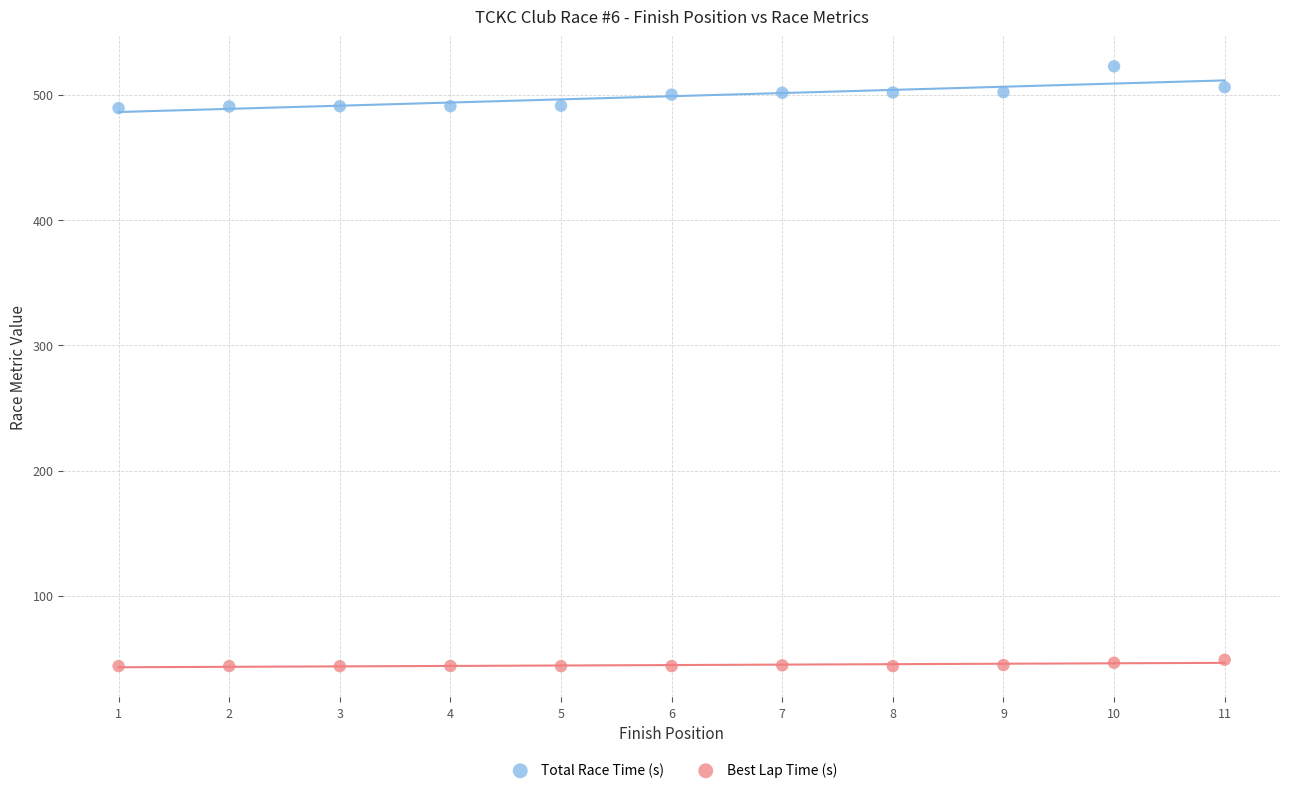

Which series reaches the maximum Y coordinate?

Total Race Time (s)